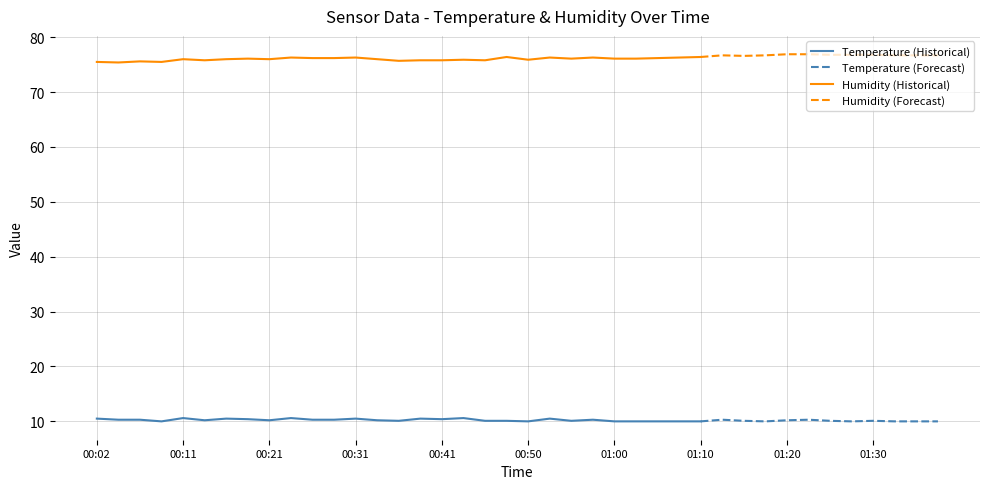

True or false: Humidity and Temp cross at least once.

False